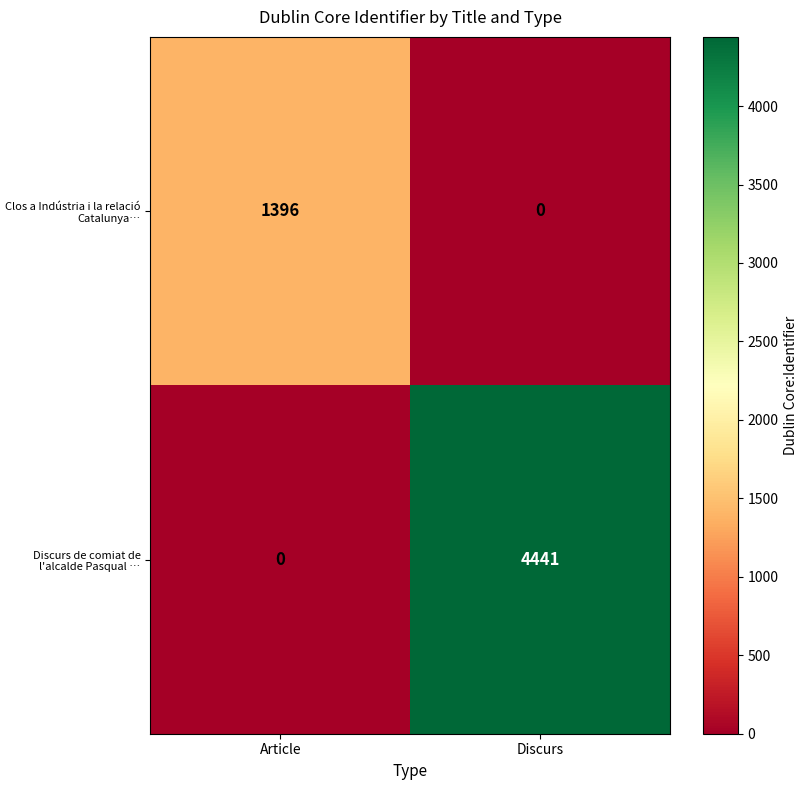

Is it true that Clos a Indústria i la relació Catalunya… equals 1396 at Article?

True